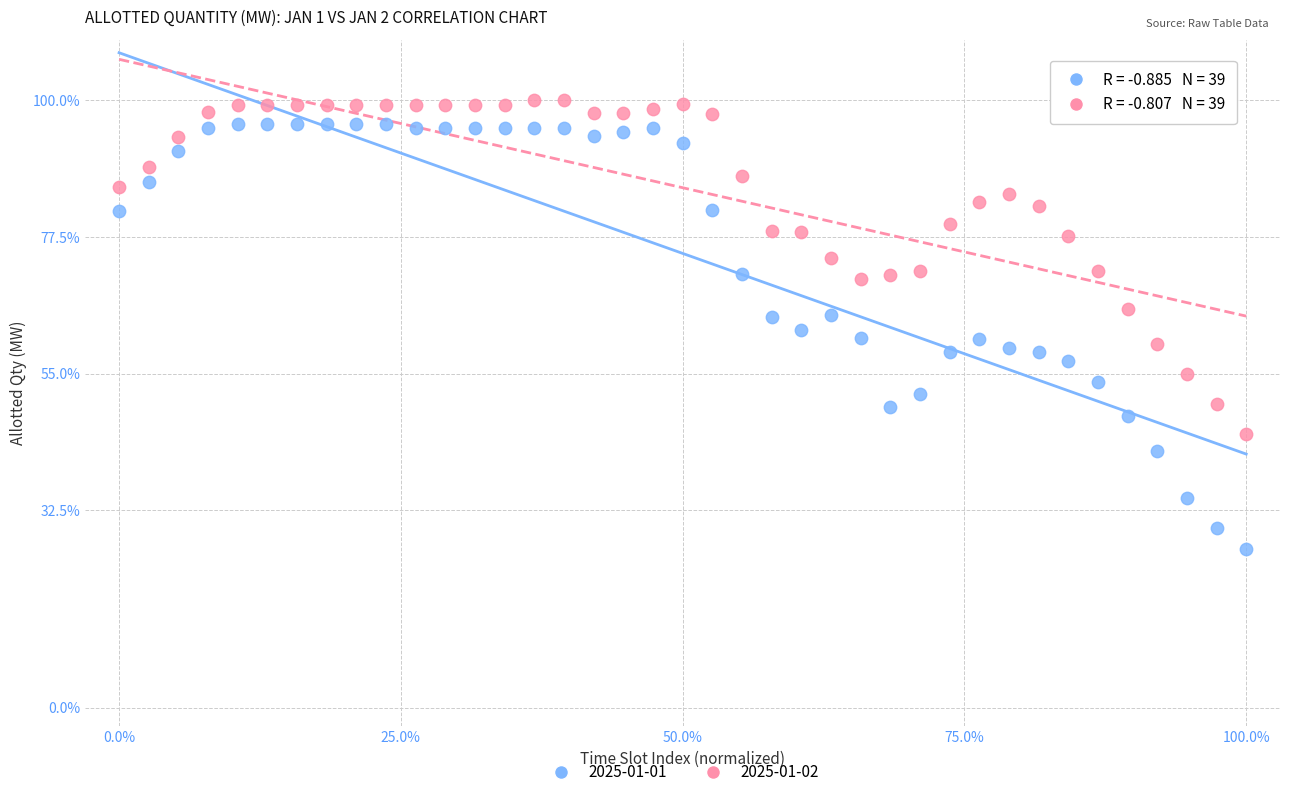

Across all data points, what is the range of Y values (max minus min)?

73.9